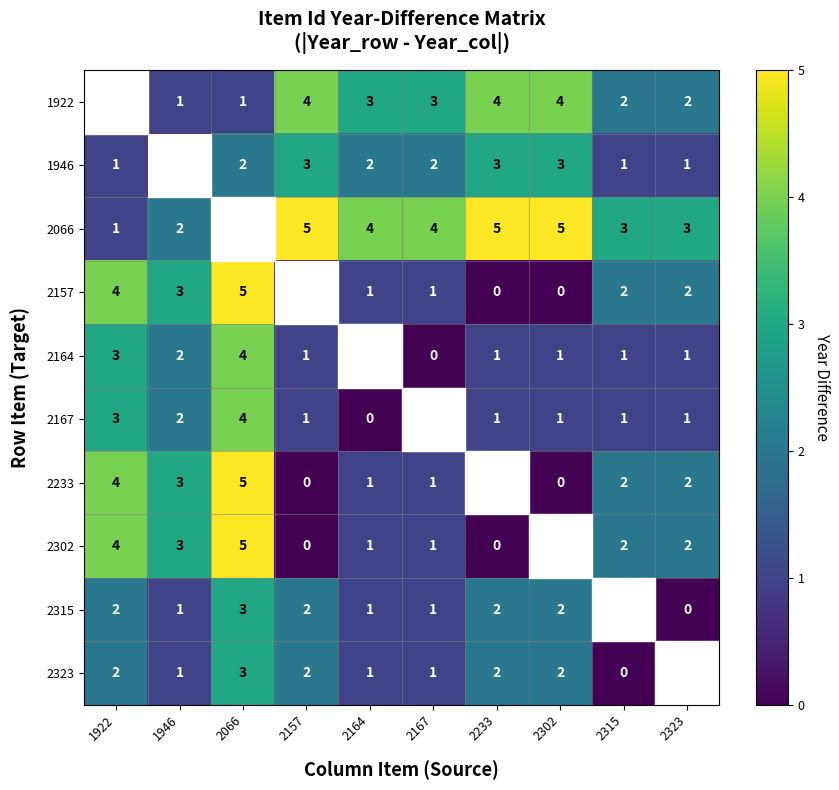

Is the value of 1922 at 2164 greater than the value of 2323 at 2164?

Yes